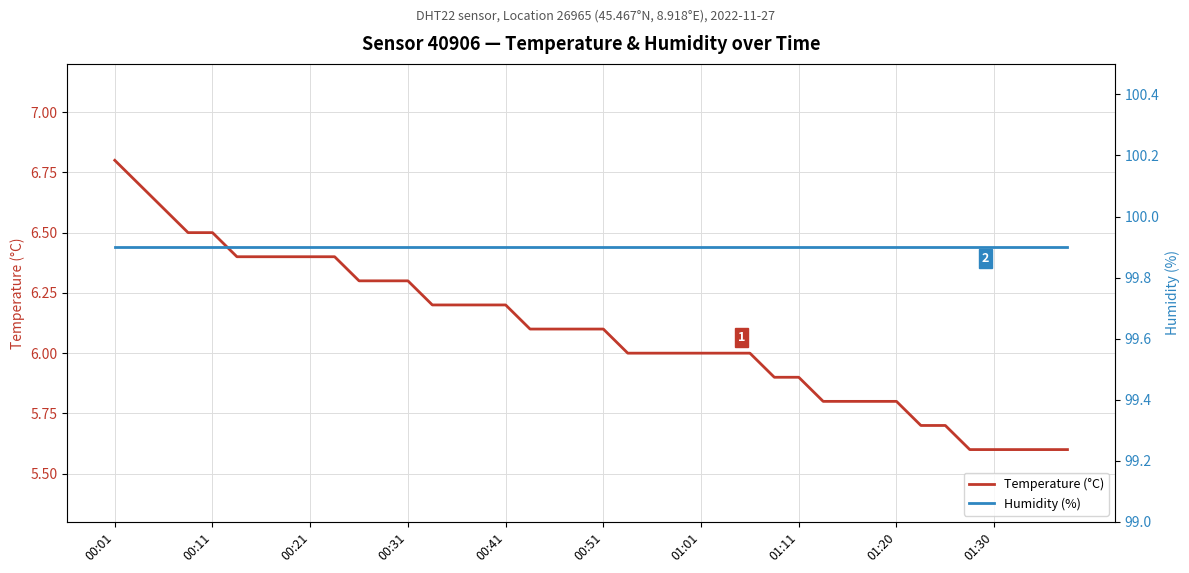

What is the average value of the Temperature (°C) series?

6.1